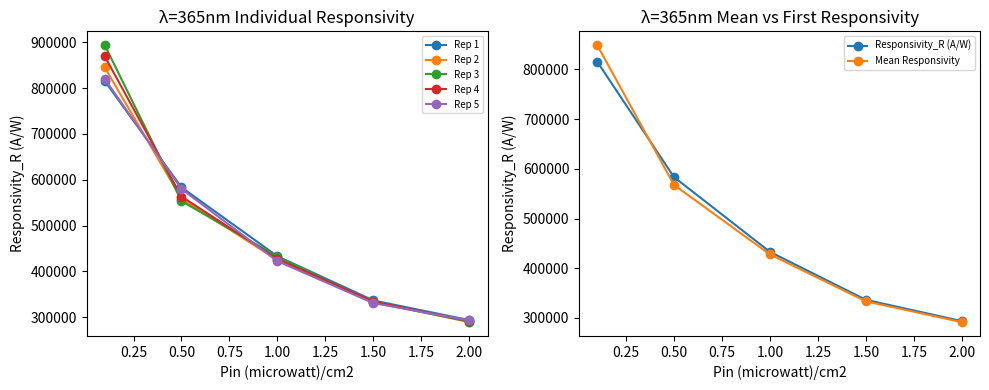

What is the maximum value for Mean Responsivity?

848603.1